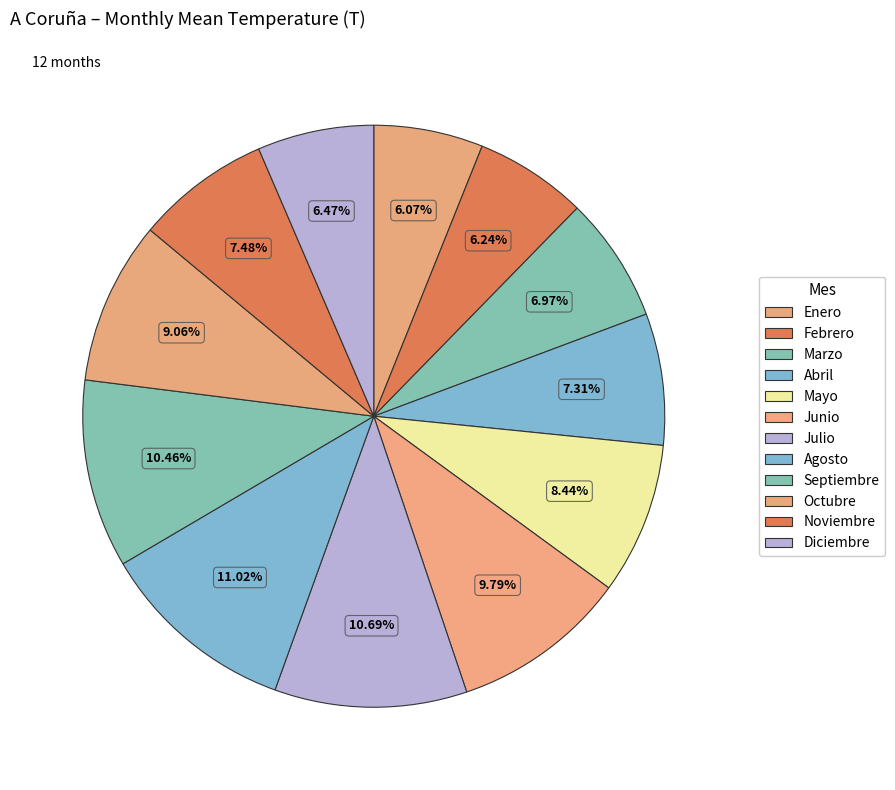

Is there a majority slice in this chart?

No